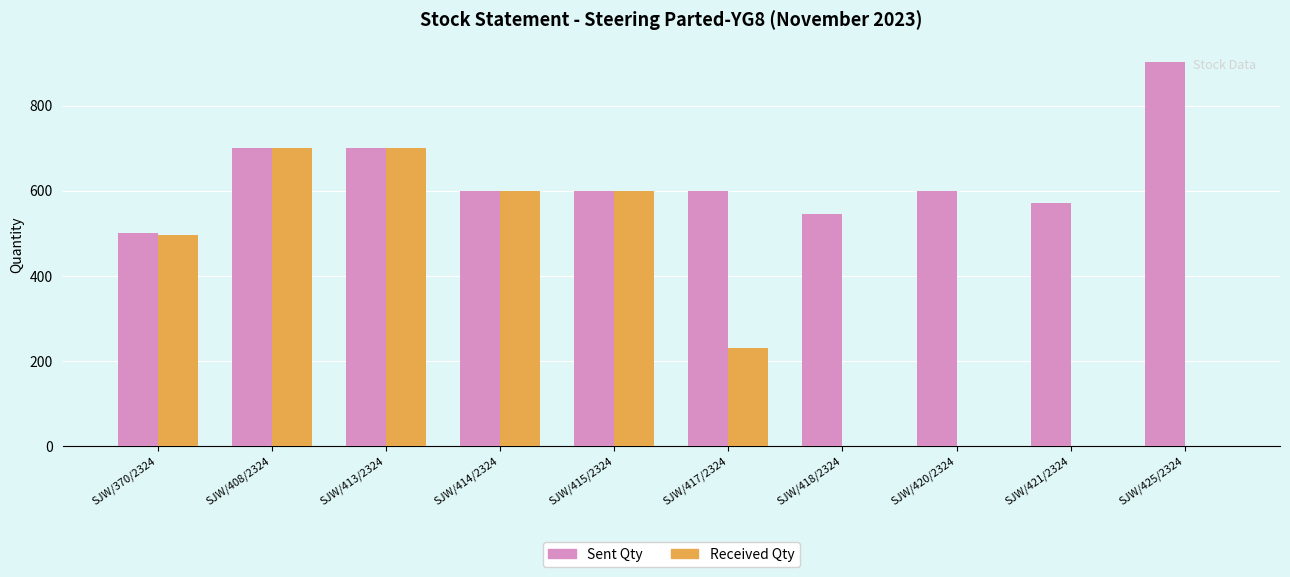

Which series has the largest total across all categories?

Sent Qty